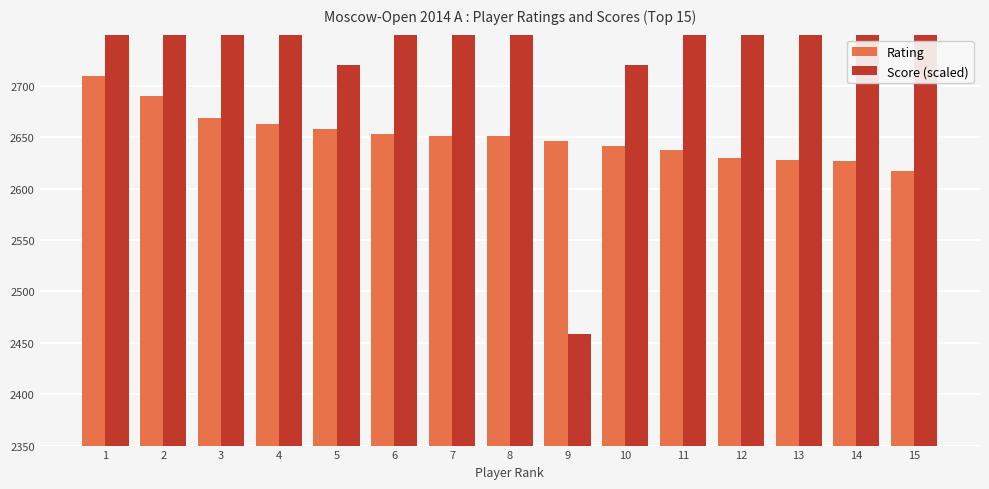

At which label does Rating reach its peak?

1